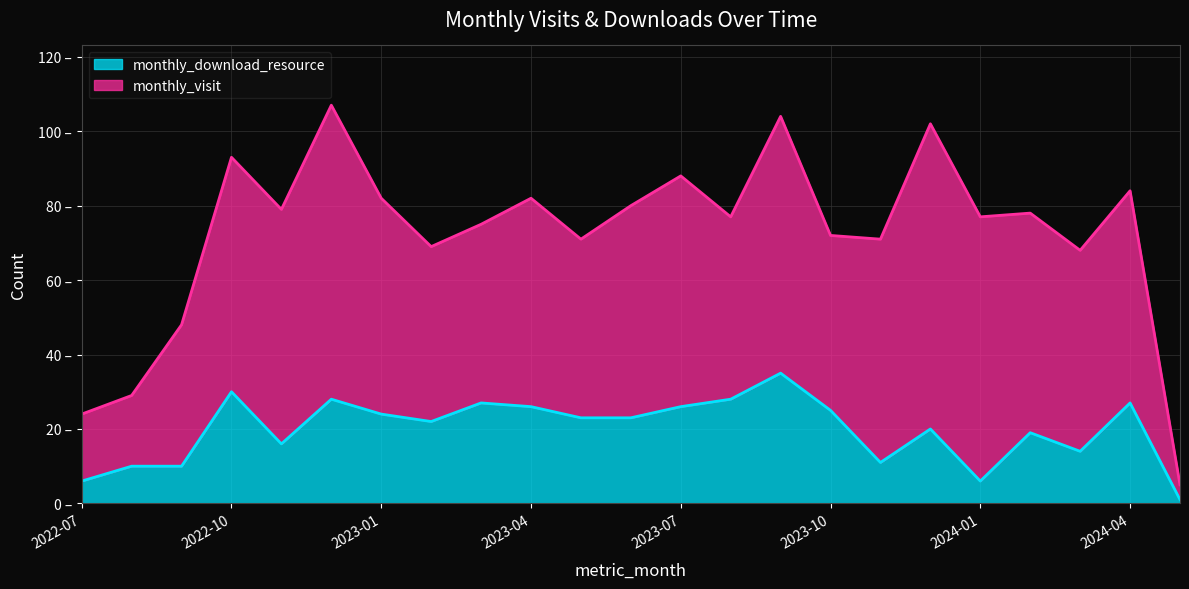

True or false: the data has more than 0 interior local peaks.

True